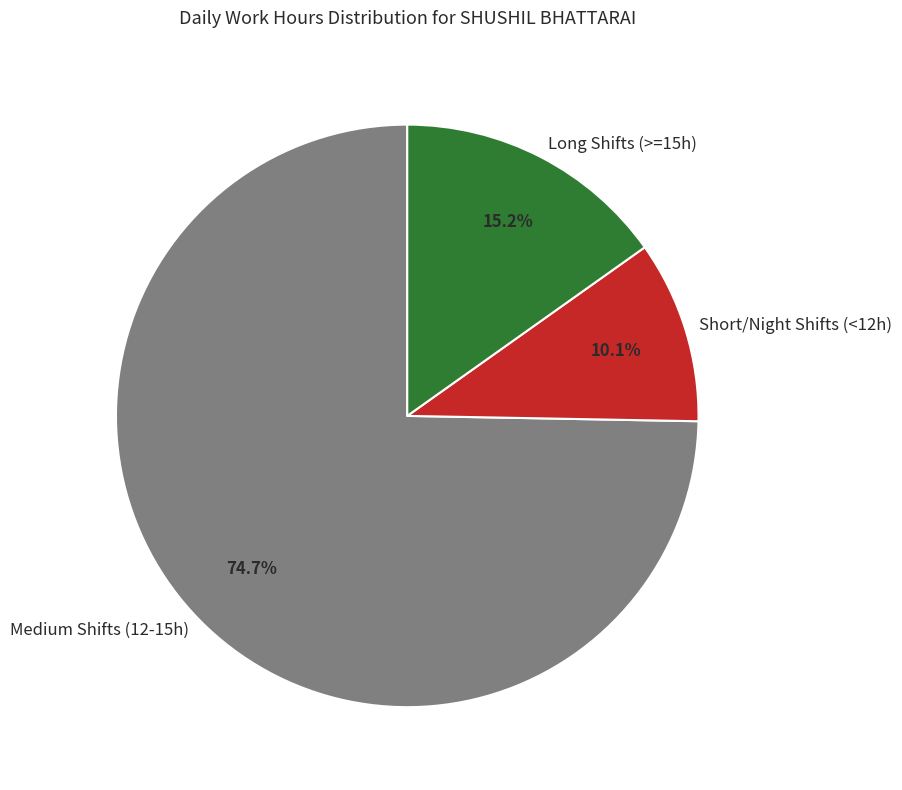

What portion of the pie excludes Long Shifts (>=15h)?

84.8%